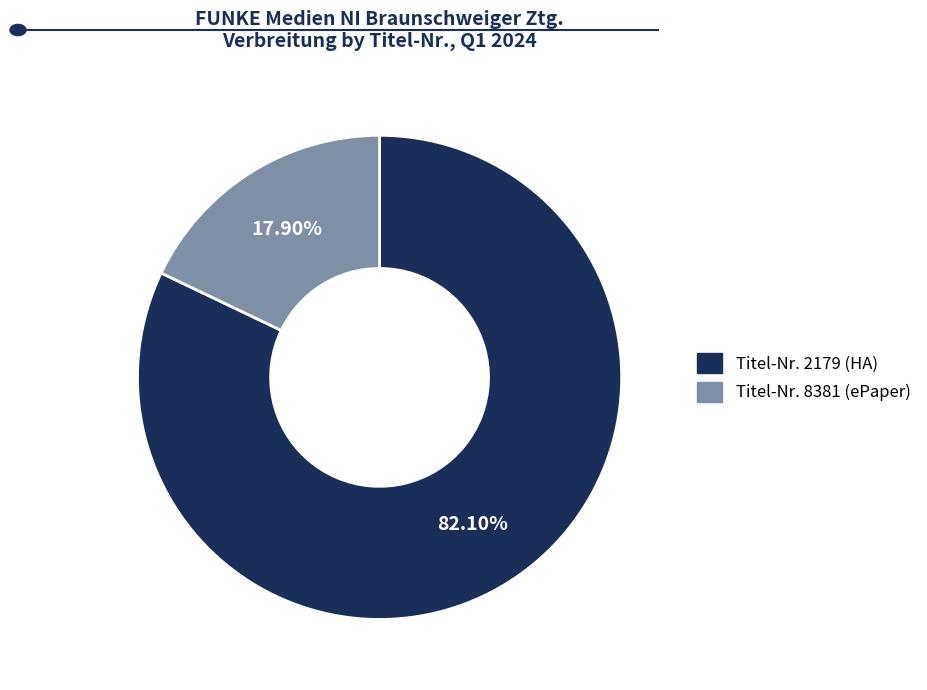

Is there a majority slice in this chart?

Yes